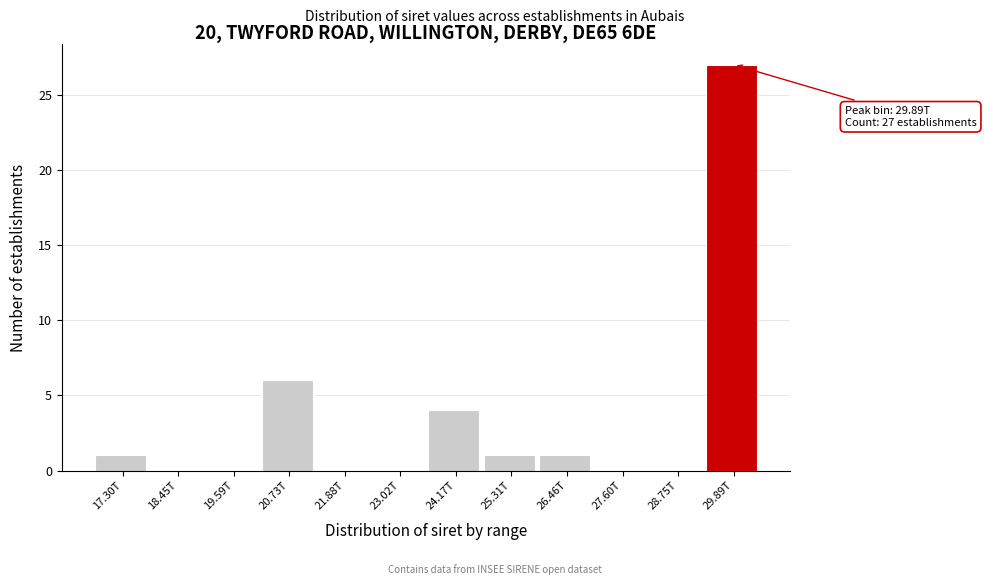

Reading right to left, list all the values displayed in this chart.

29.89T=27	28.75T=0	27.60T=0	26.46T=1	25.31T=1	24.17T=4	23.02T=0	21.88T=0	20.73T=6	19.59T=0	18.45T=0	17.30T=1